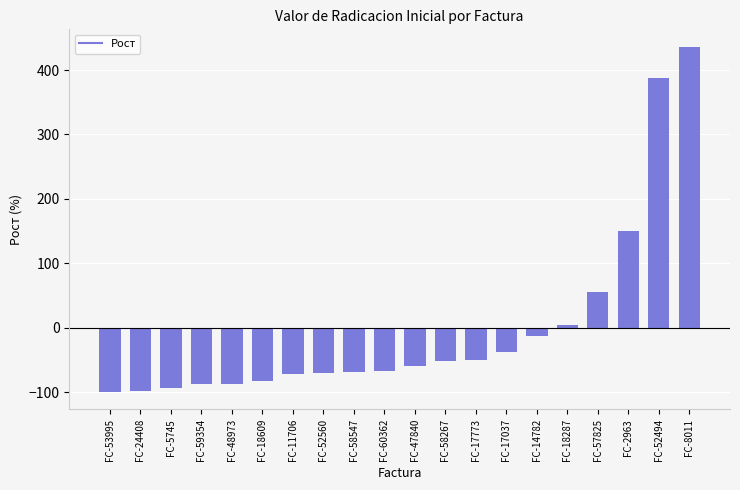

The chart shows a value of -87.6 at FC-59354. True or false?

True